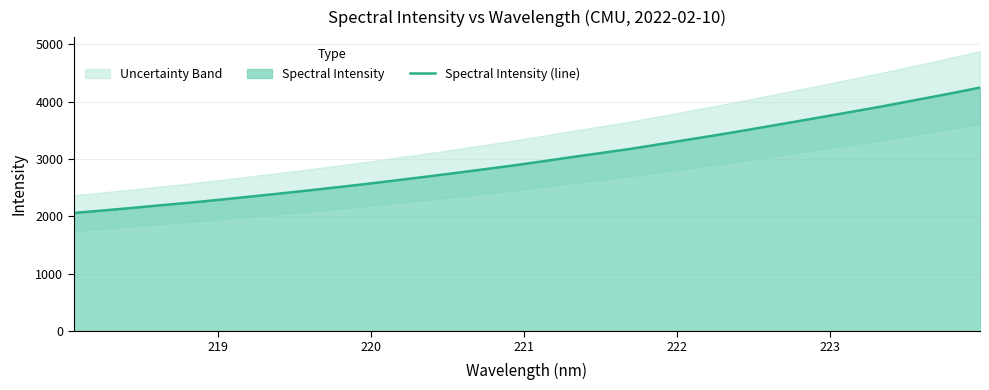

What is the average value?

3002.0